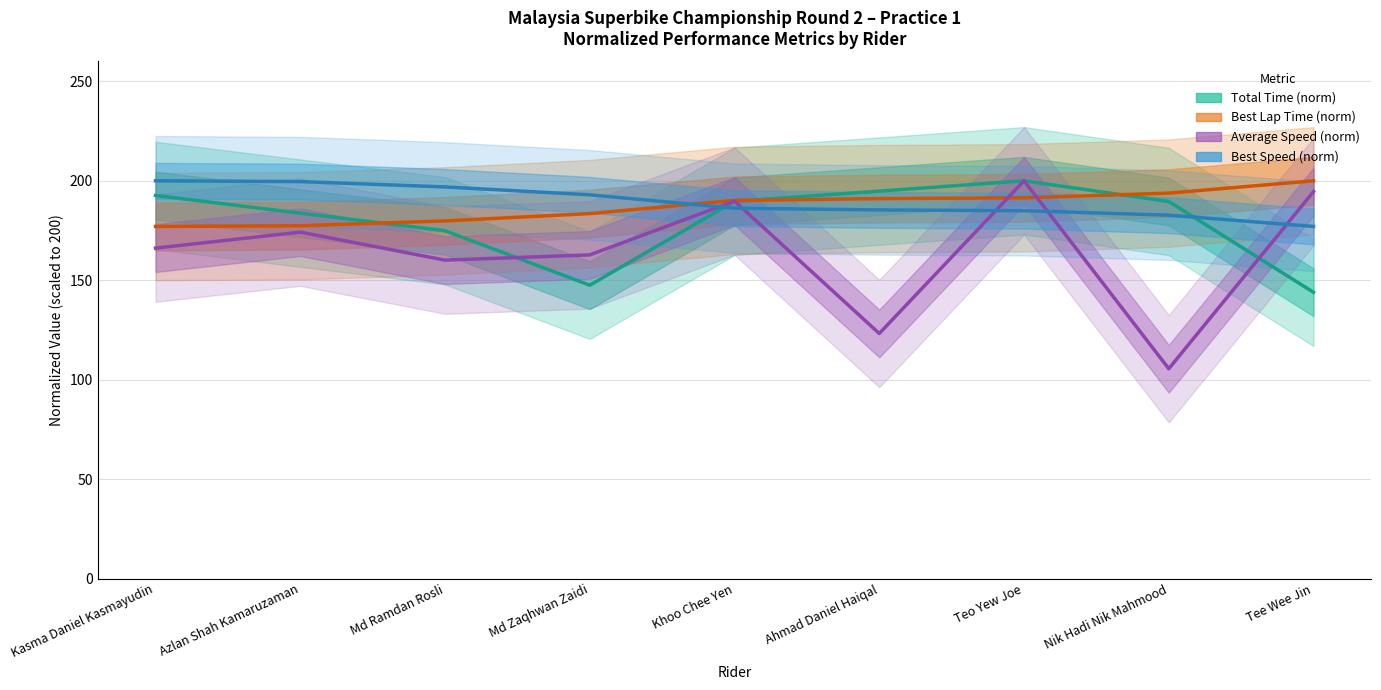

The value of Average Speed (norm) at Kasma Daniel Kasmayudin is 249.8. True or false?

False